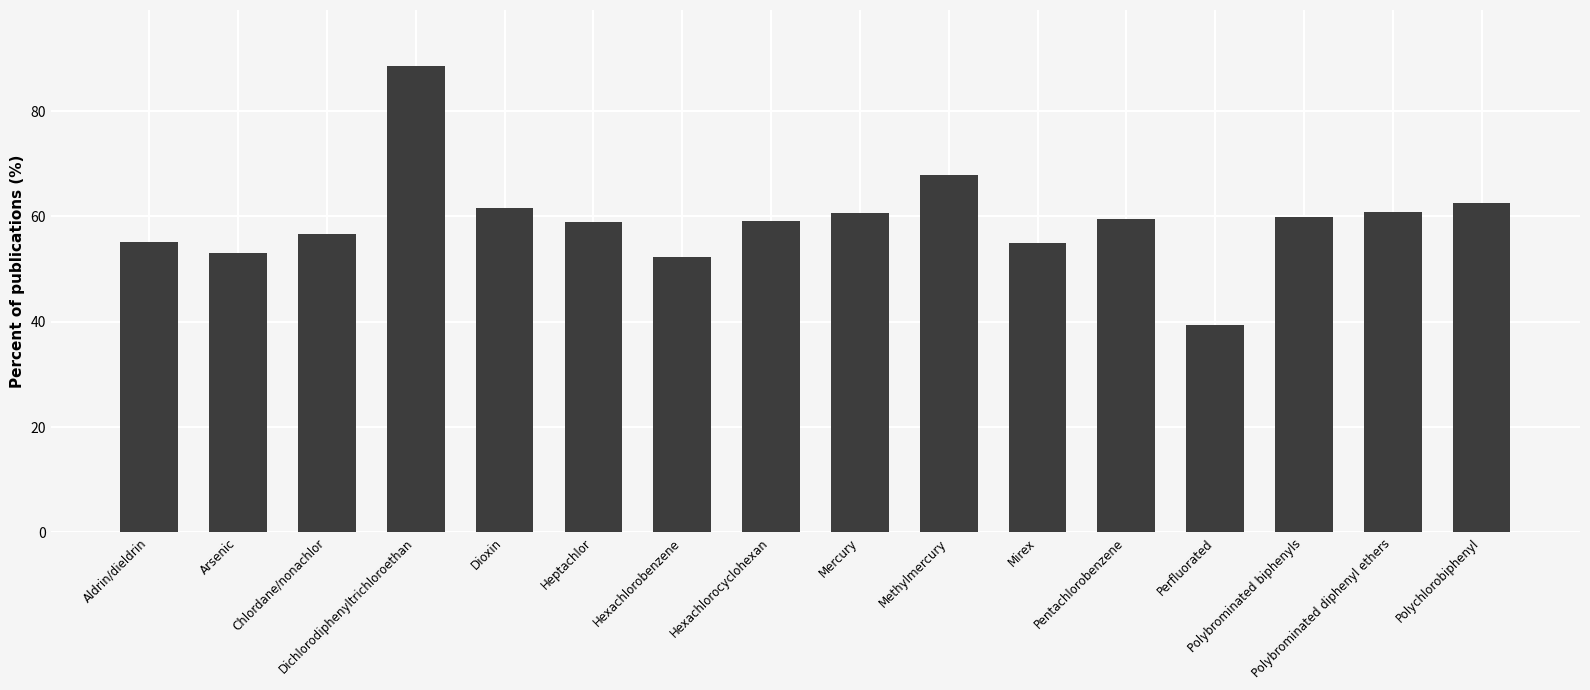

What is the smallest value displayed?

39.3